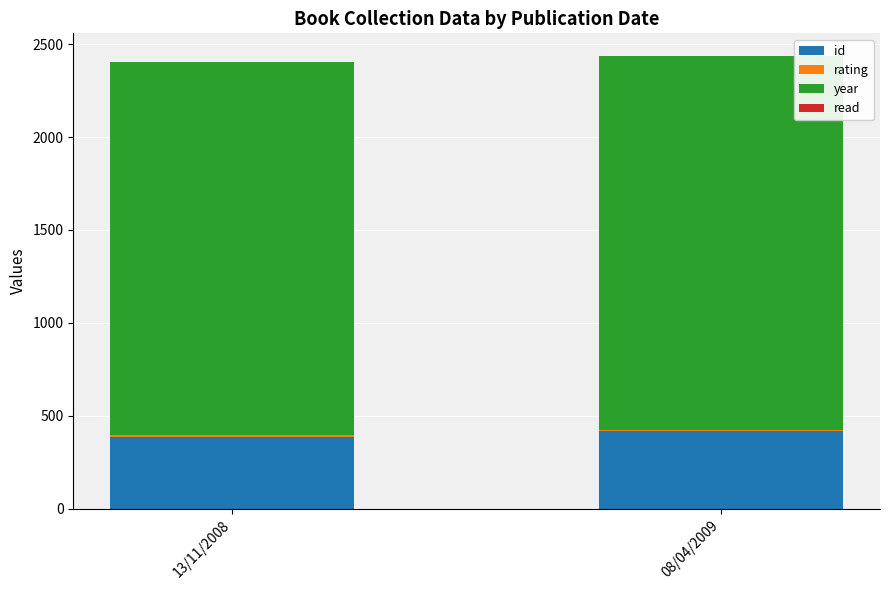

True or false: id has a value of 672 at 13/11/2008.

False